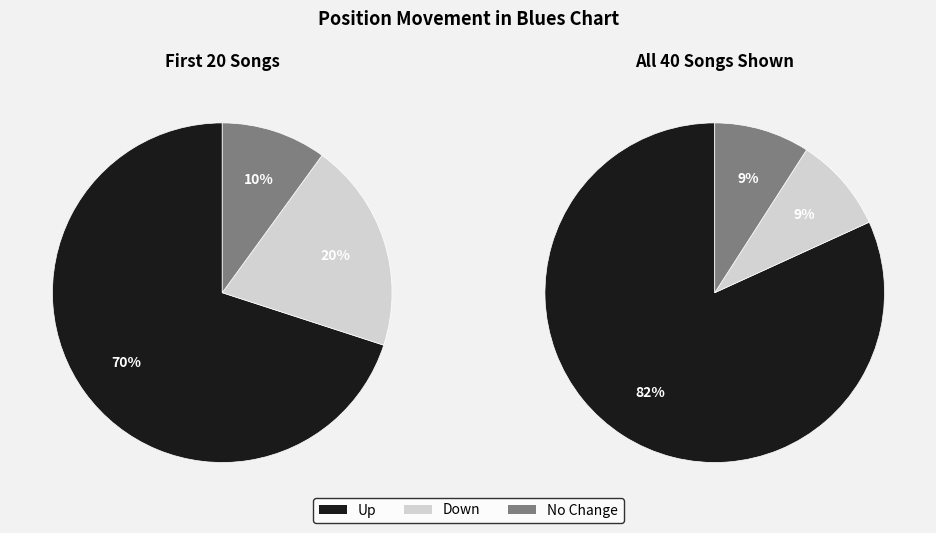

What percentage is the up slice, to the nearest percent?

82%